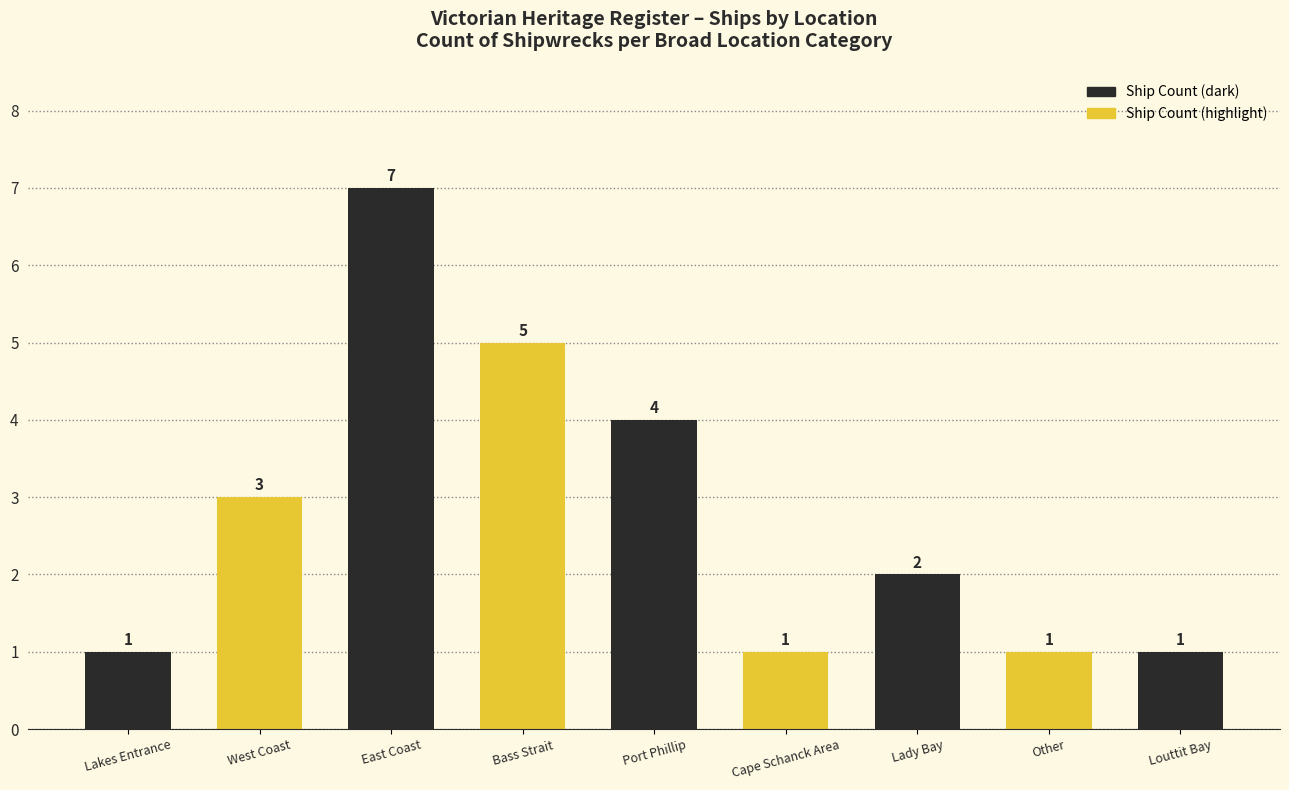

How many values are between 1 and 4?

7